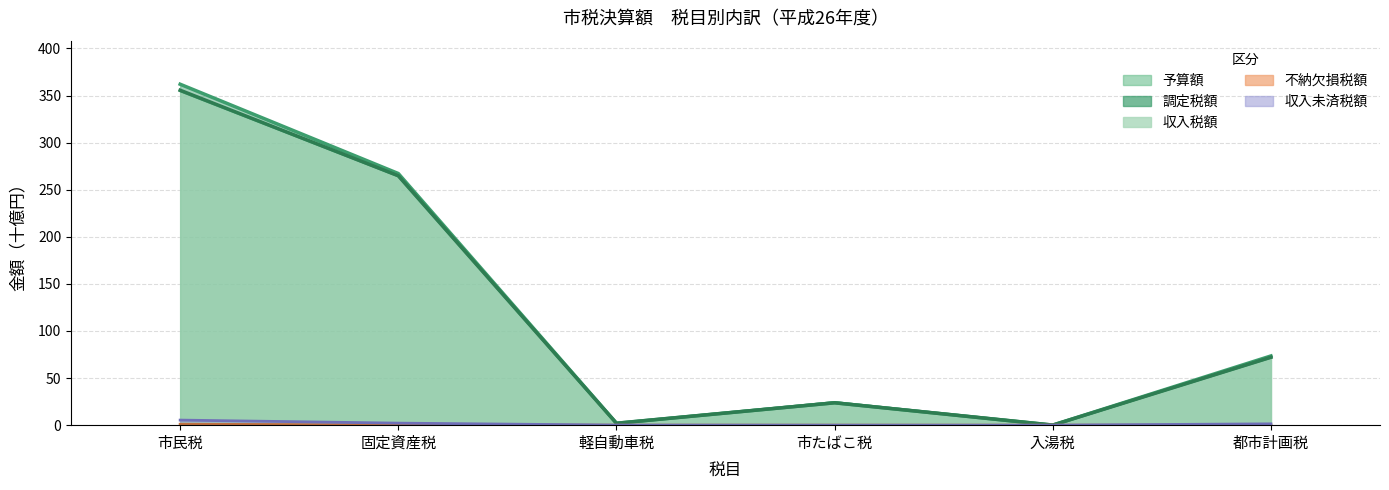

Which series changed the most between 市民税 and 入湯税?

調定税額